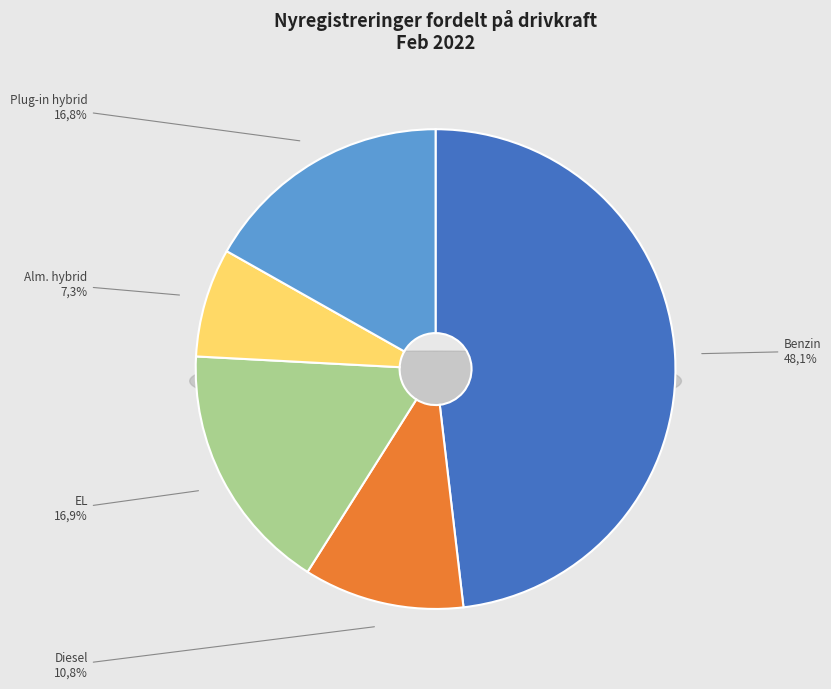

Does Gas account for over 50% of the chart?

No